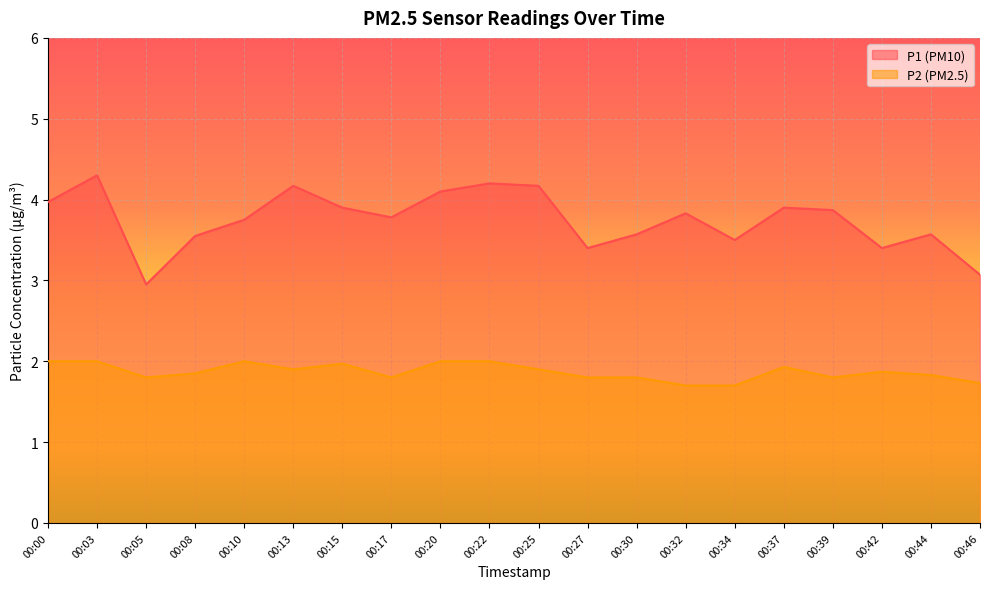

What is the value of the P2 point at the 4th from the left?

1.9